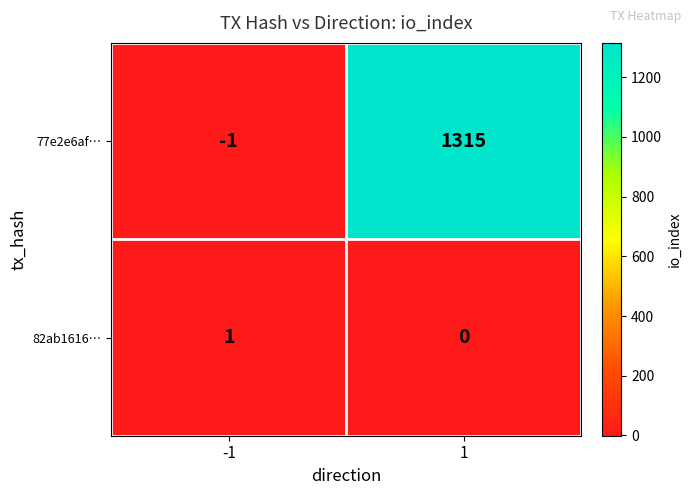

What is the difference between the highest and lowest values at 1?

1315